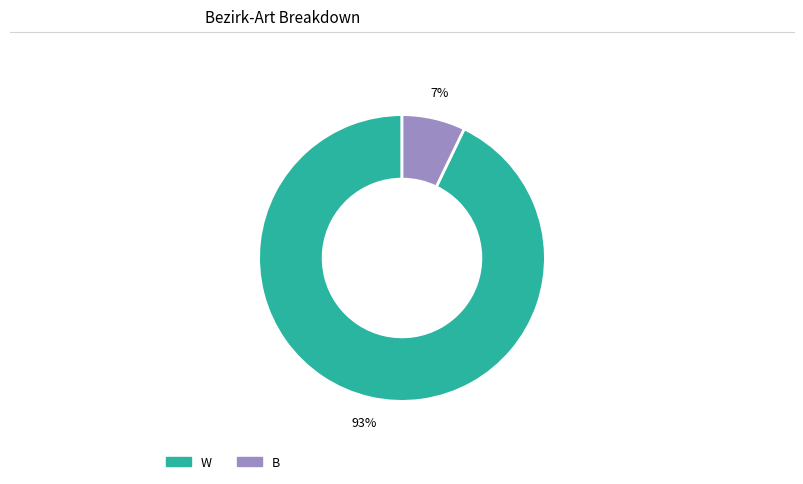

To the nearest percent, what is the combined percentage of W and B?

100%